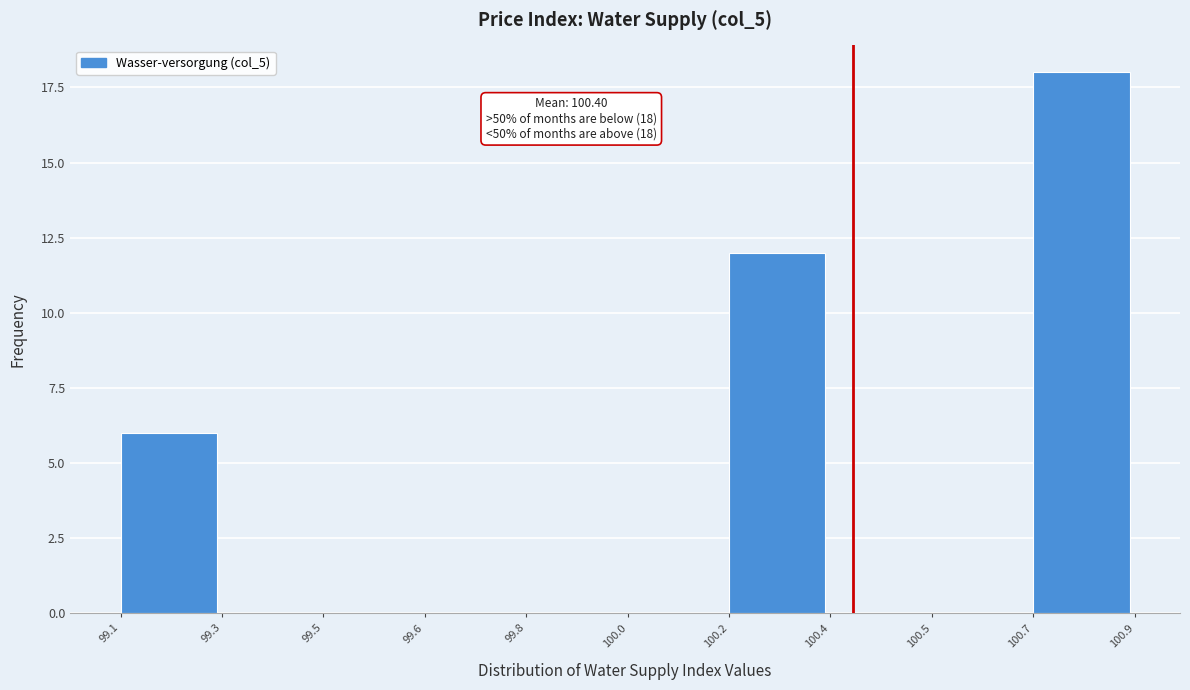

Reading left to right, transcribe all the data shown in this chart.

99.1=6	99.3=0	99.5=0	99.6=0	99.8=0	100.0=0	100.2=12	100.4=0	100.5=0	100.7=18